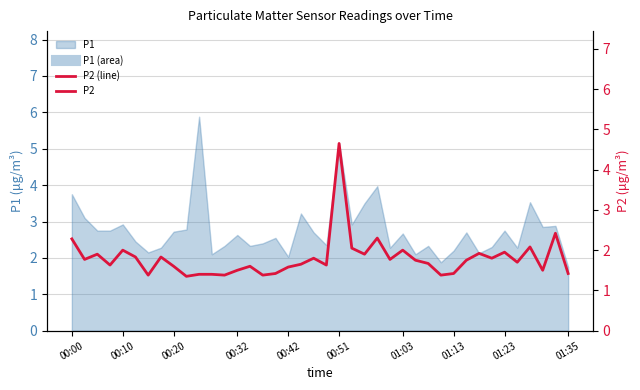

What is the ratio of the value at 37 to the value at 01:03?

1.1